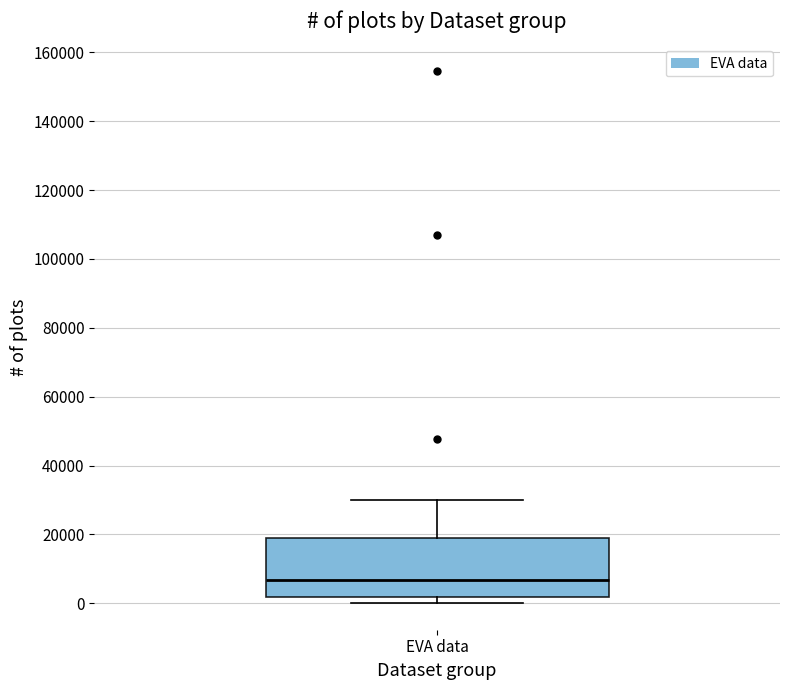

Where is the lower edge of the box for EVA data on the y-axis? The values are not printed on the chart, so give them approximately, as read against the axis.

2000